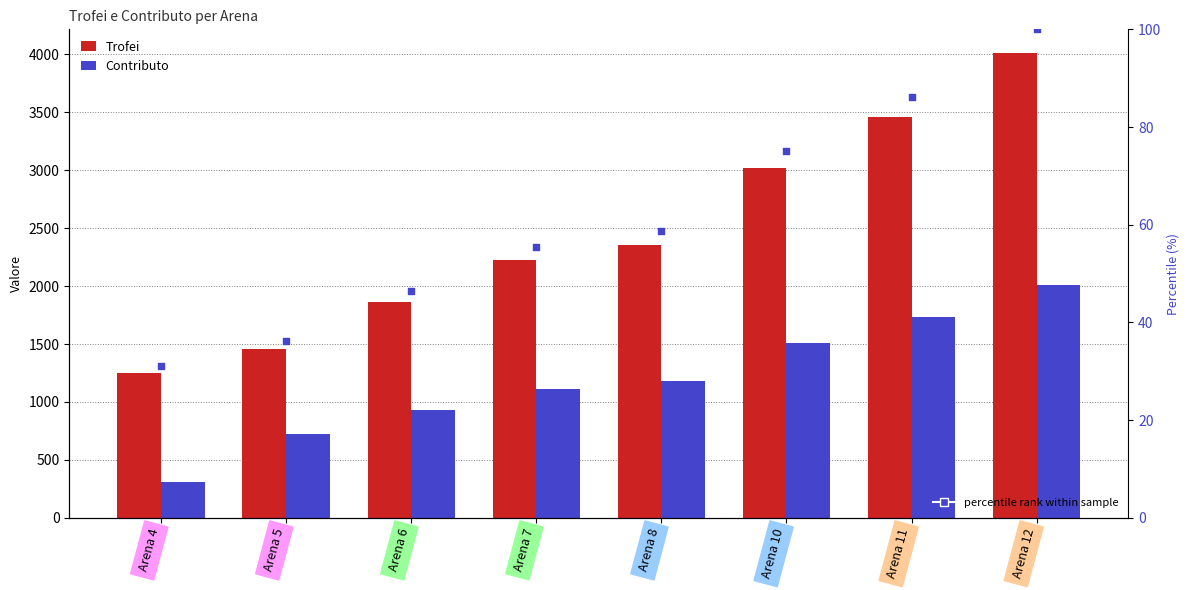

Which series reaches the minimum Y coordinate?

percentile rank